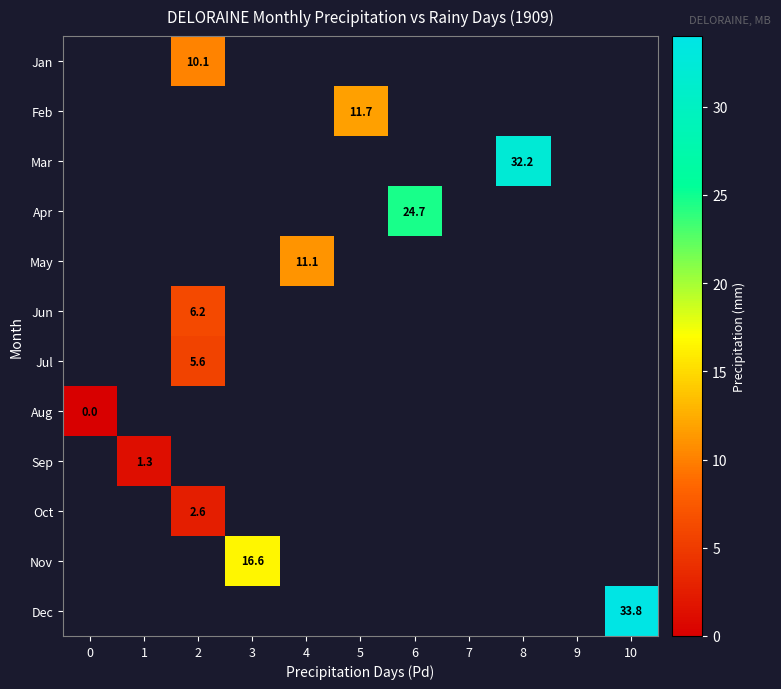

What is the maximum value shown in the chart?

33.8